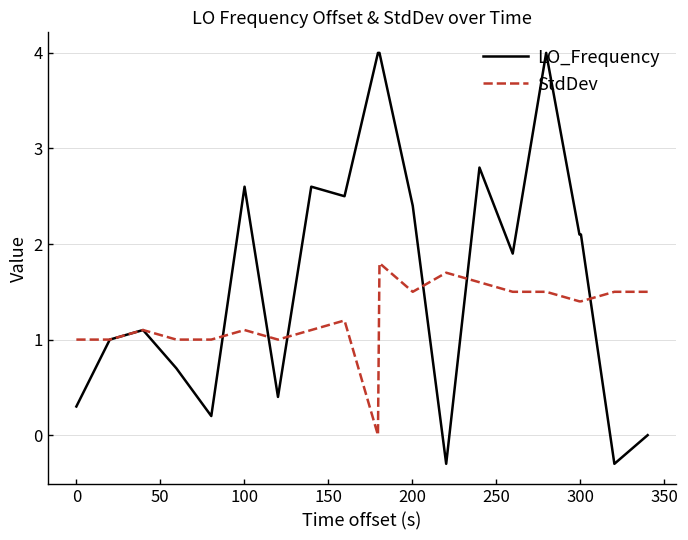

What is the highest value of the LO_Frequency series?

4.0